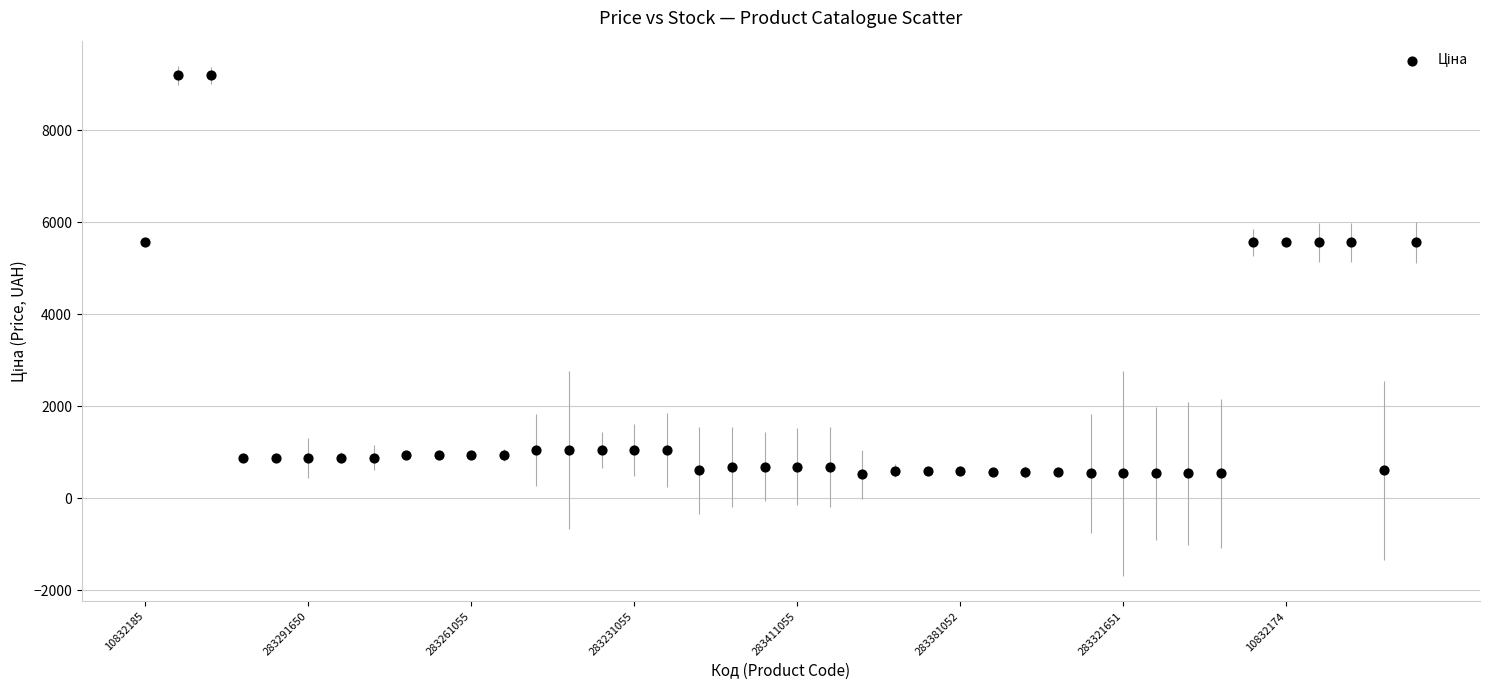

What is the range of Y values (max minus min)?

8675.6